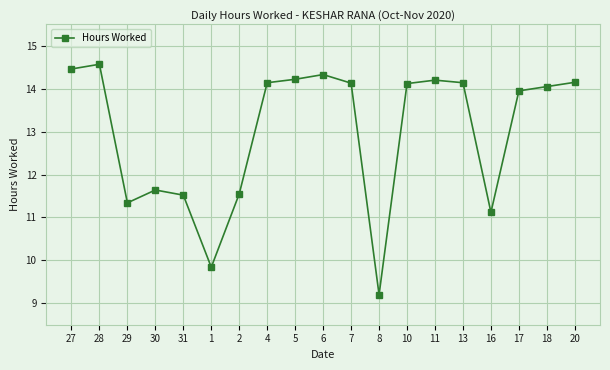

How many lines are shown in the chart?

1